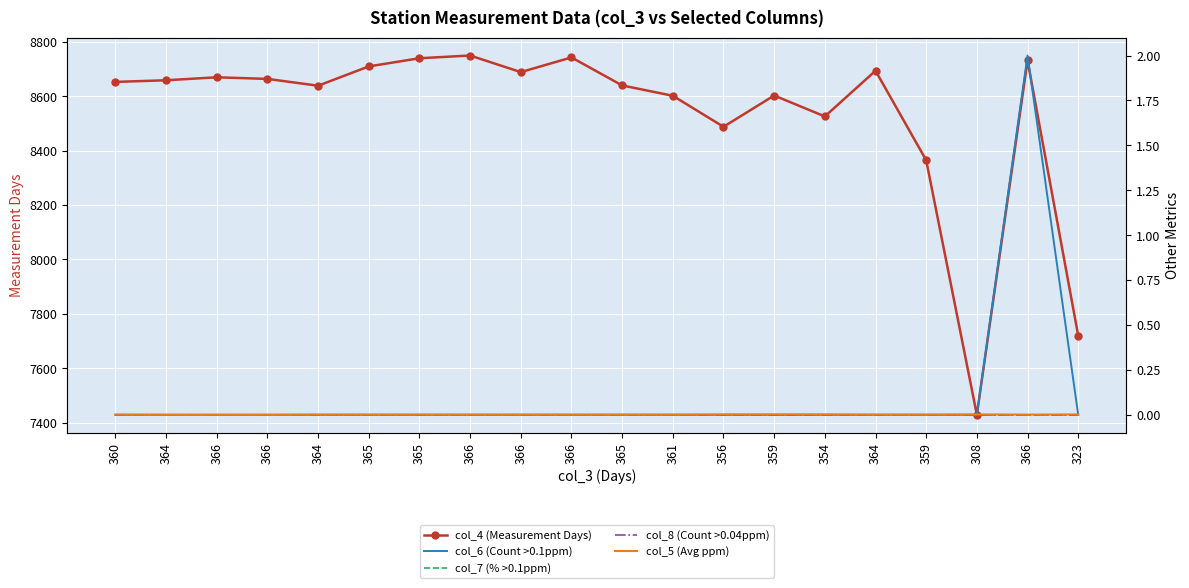

True or false: col_8 (Count >0.04ppm) and col_7 (% >0.1ppm) intersect in this chart.

False